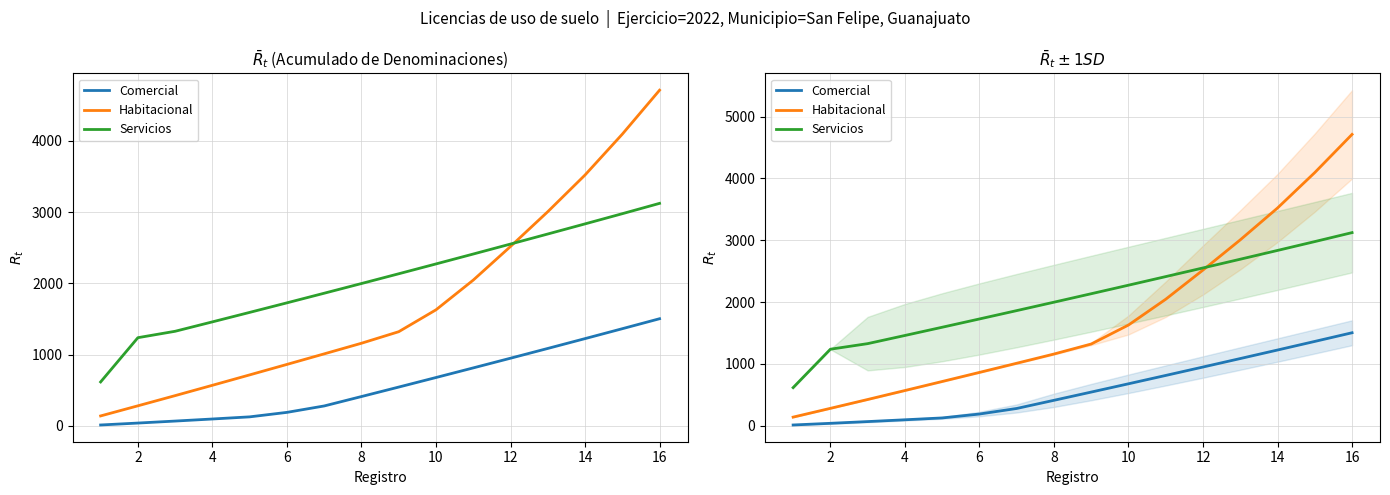

Between 2 and 12, which is larger?

12